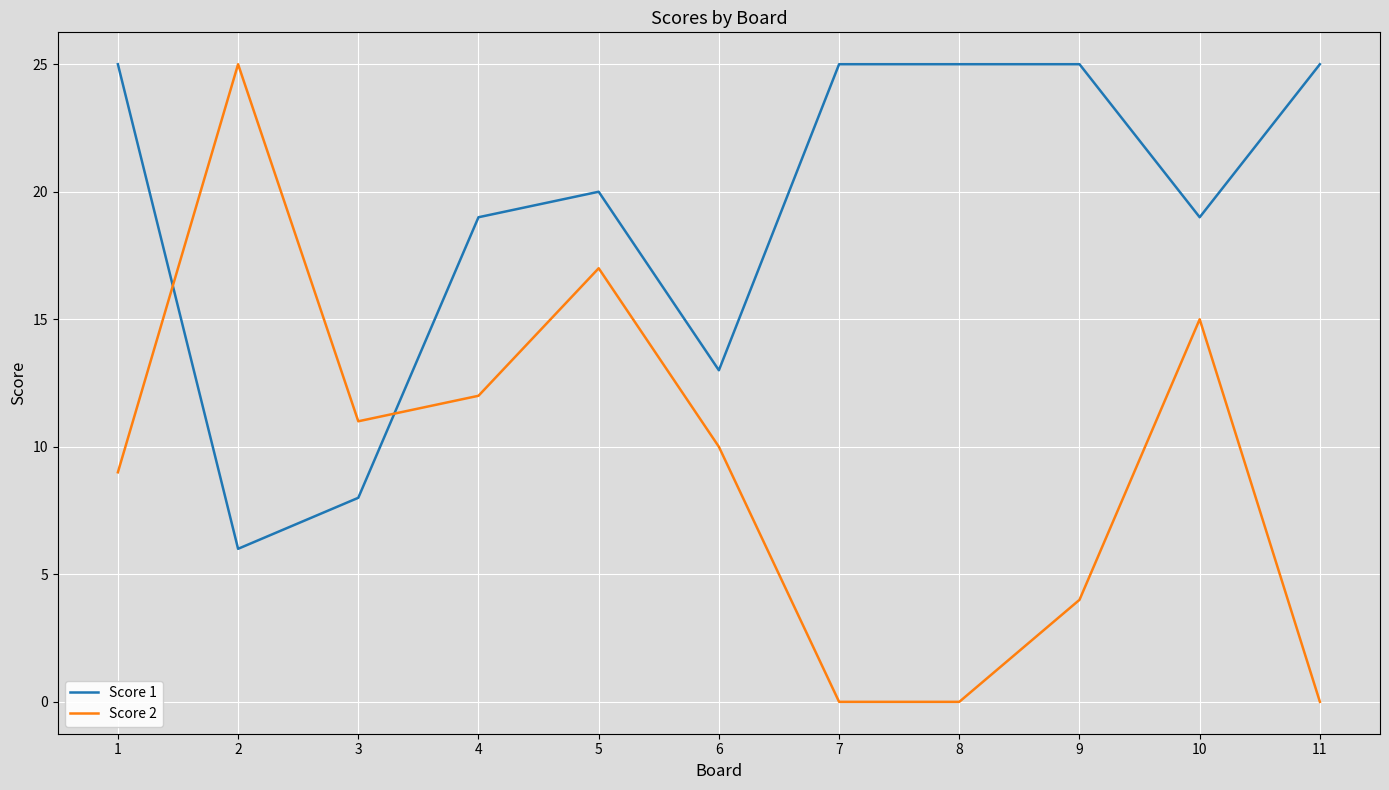

What is the difference between the Score 1 values at 9 and 6?

12